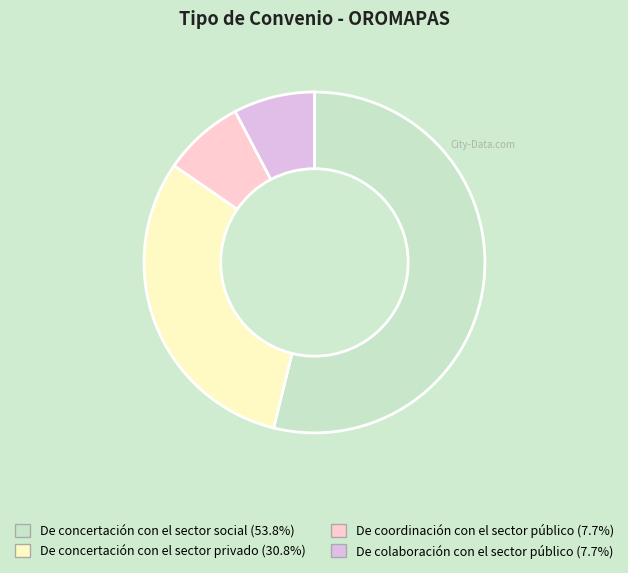

How many slices are in this pie chart?

4